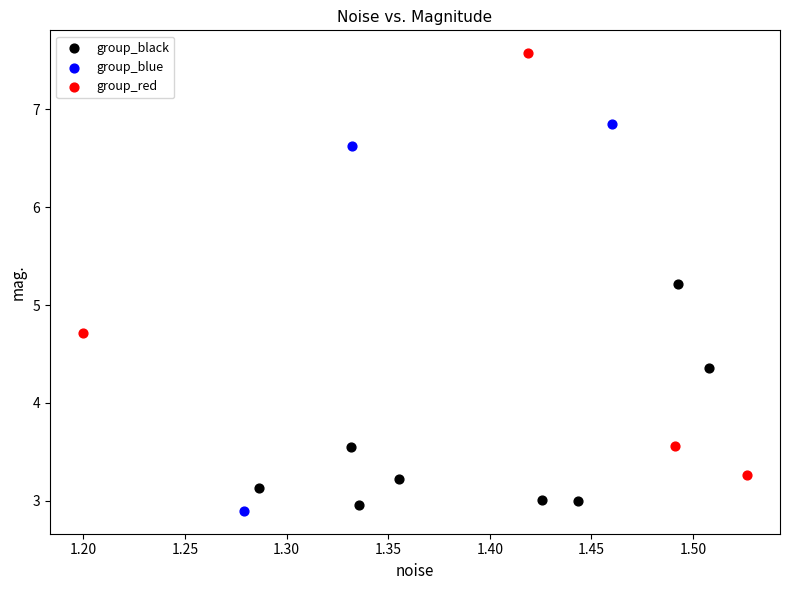

Which series has the largest Y range (max minus min)?

group_red